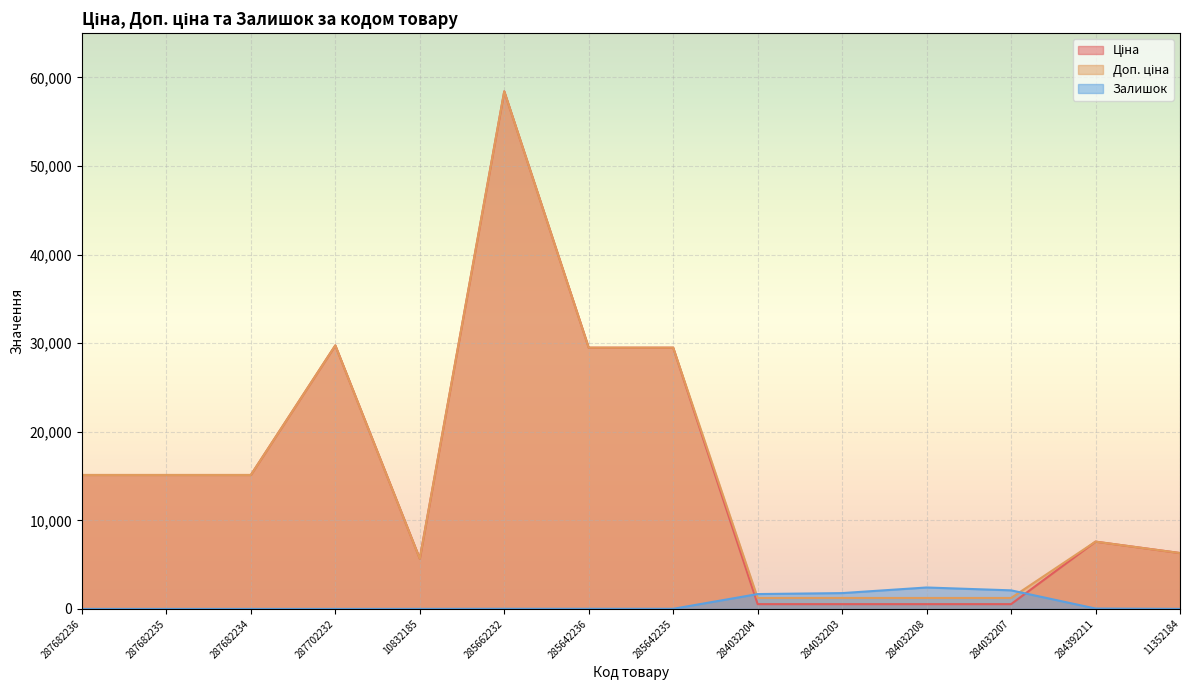

What is the difference between the maximum and minimum values in the Ціна series?

57887.5